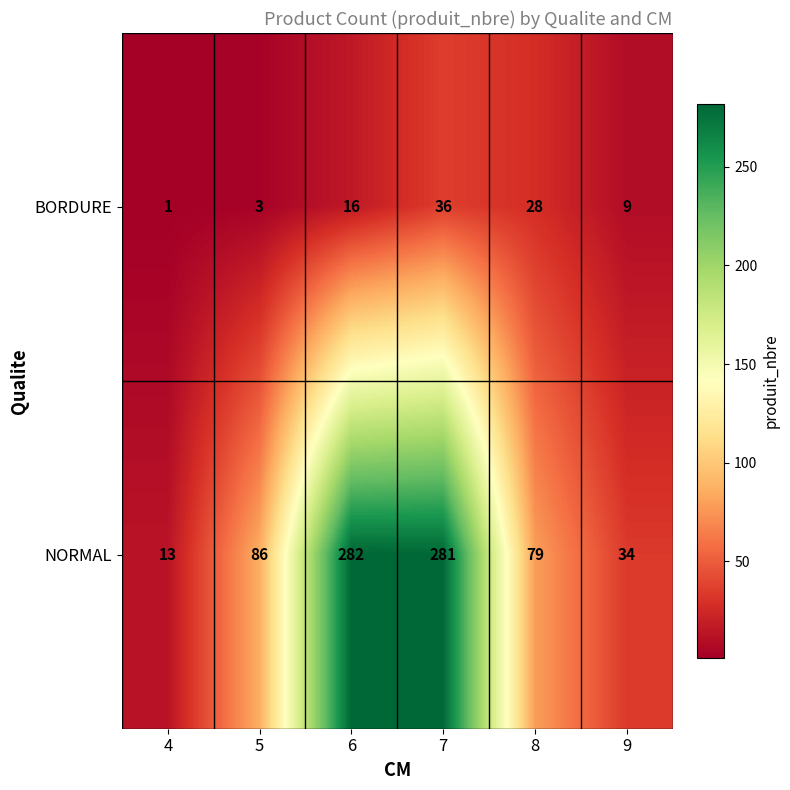

Between 5 and 7, which series saw the biggest shift?

NORMAL